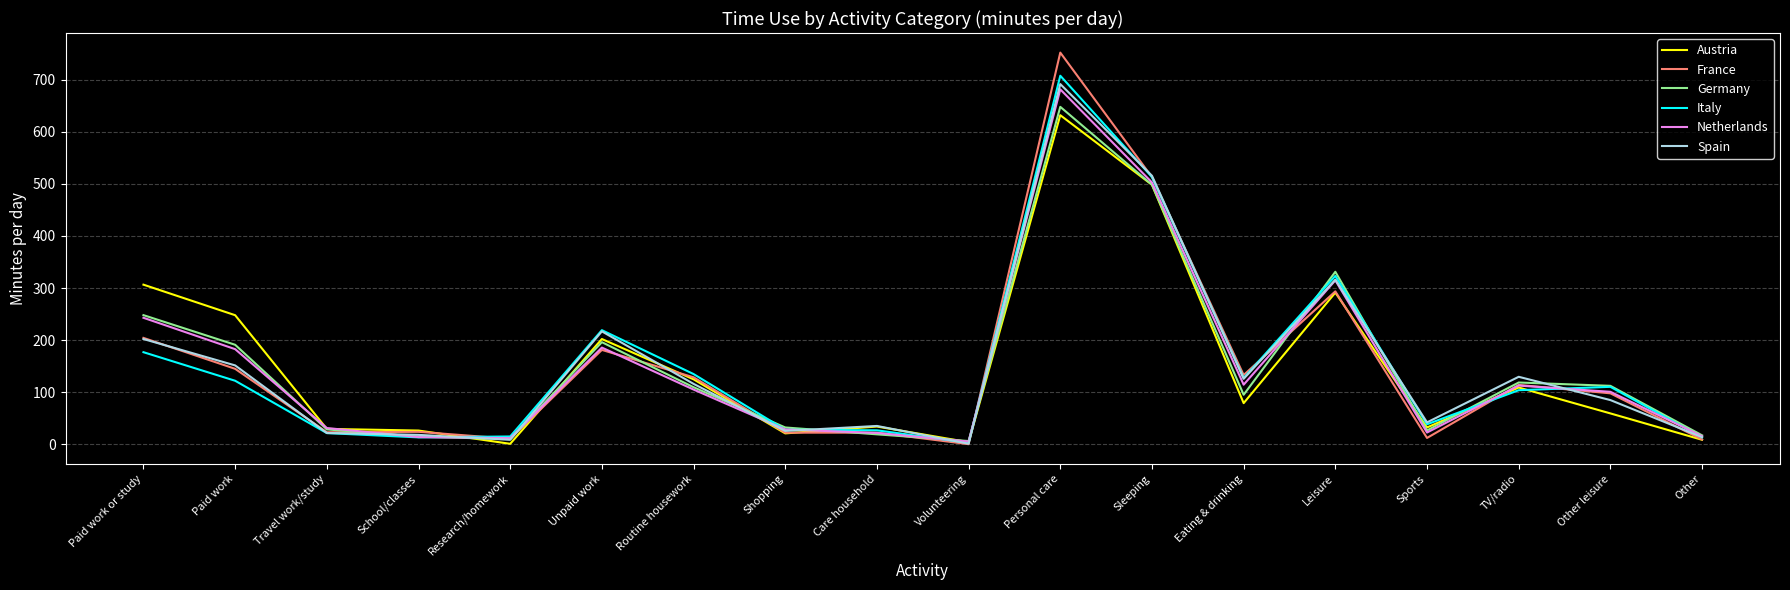

Is it true that France equals 1238.7 at Personal care?

False